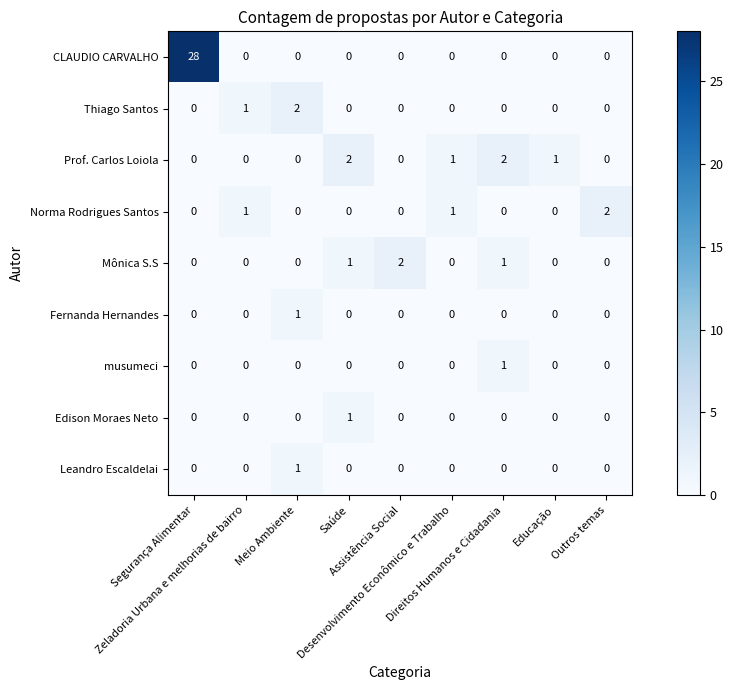

What is the greatest value displayed?

28